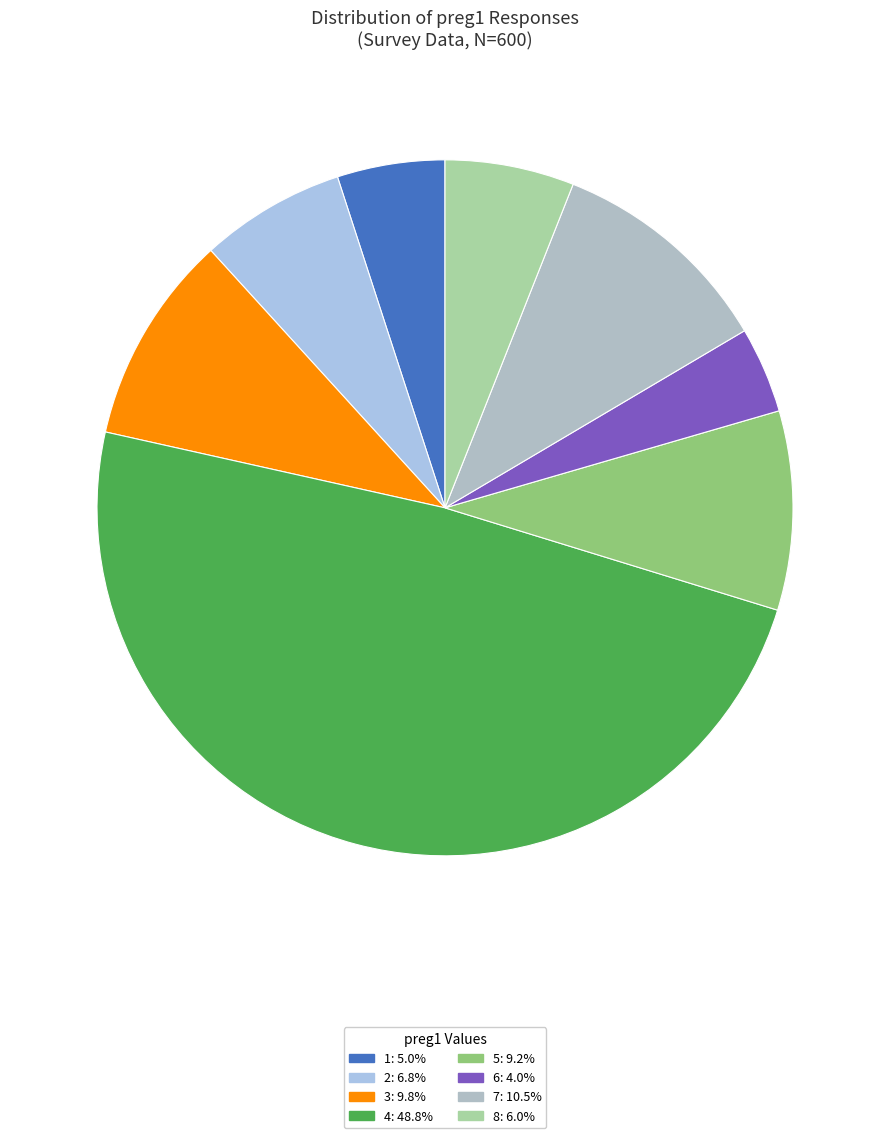

Rank the categories by value from highest to lowest.

4, 7, 3, 5, 2, 8, 1, 6